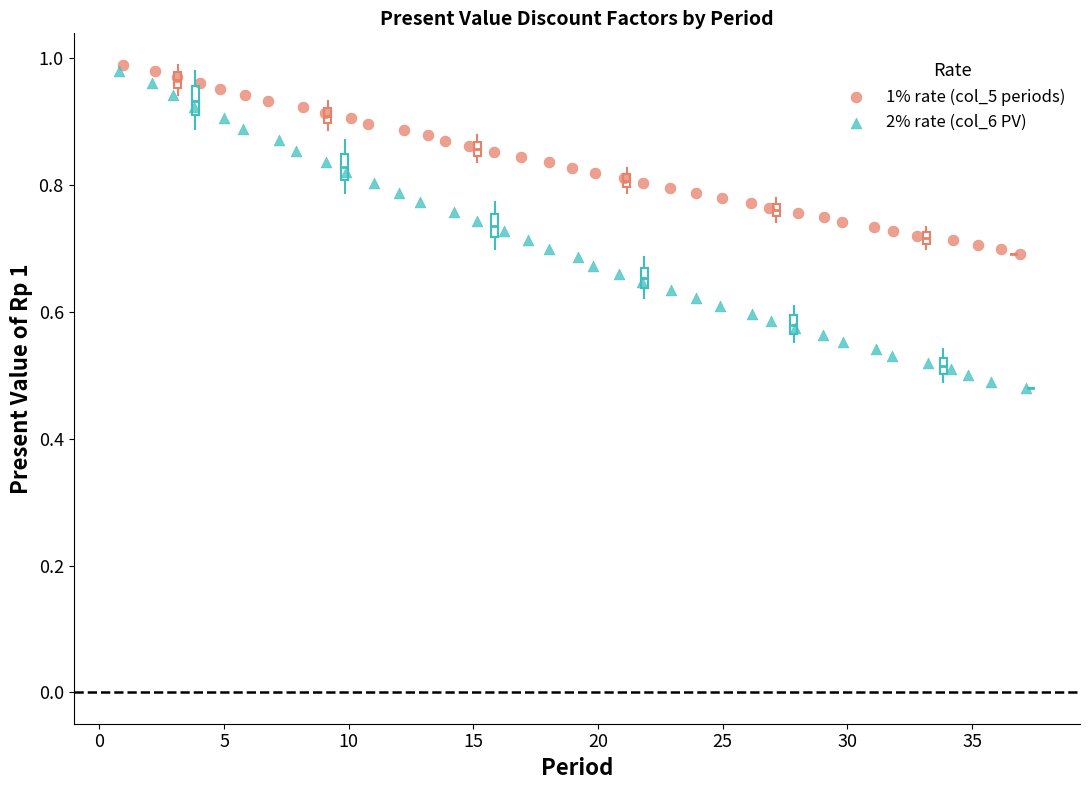

Which series reaches the minimum Y coordinate?

2% rate (col_6 PV)